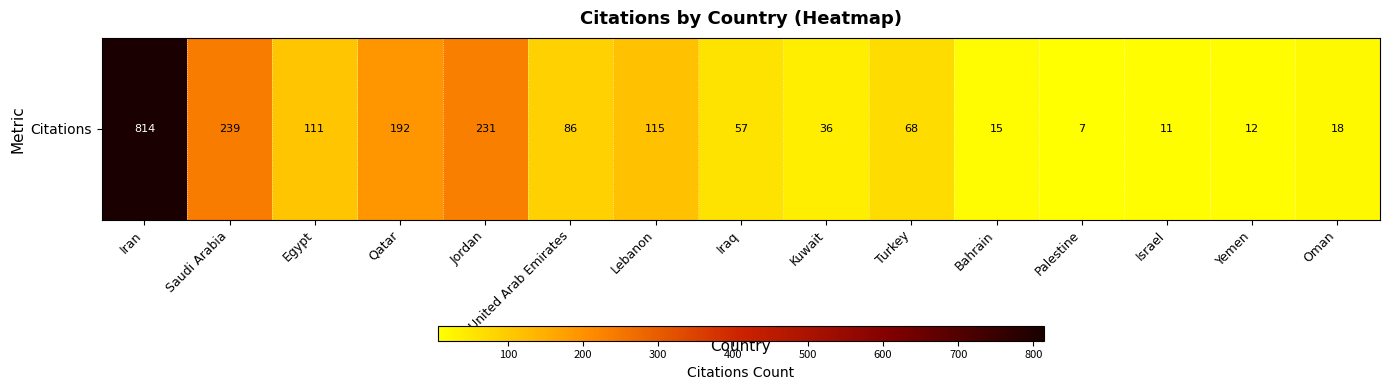

What is the change in value from Egypt to Oman?

-93